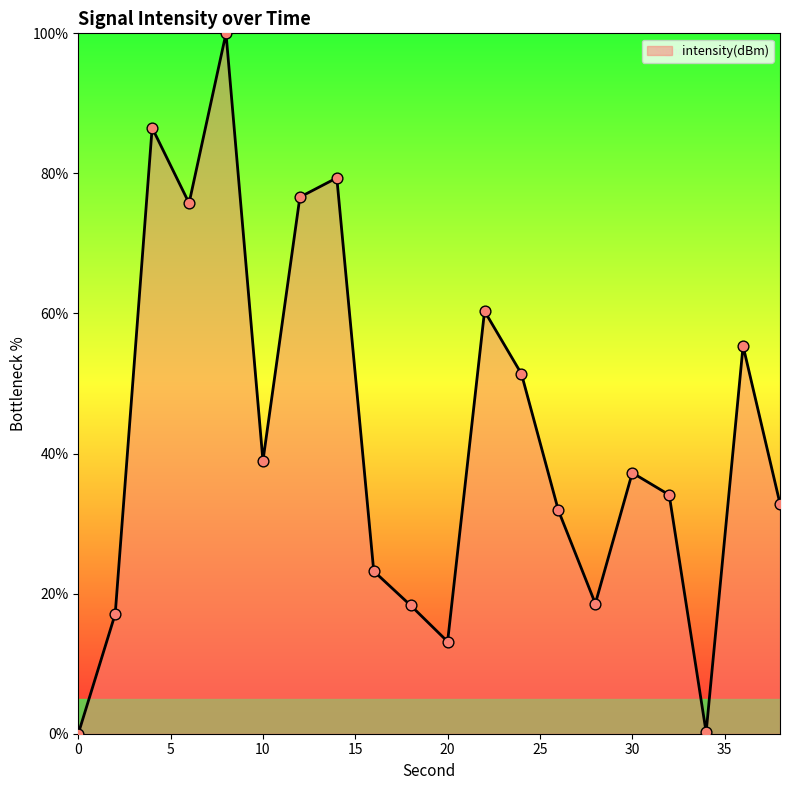

What is the difference between the maximum and minimum values?

100.0